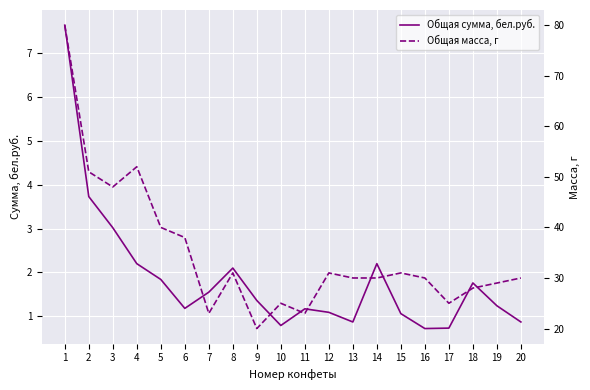

Is it true that Общая сумма, бел.руб. equals 3.7 at 2?

True